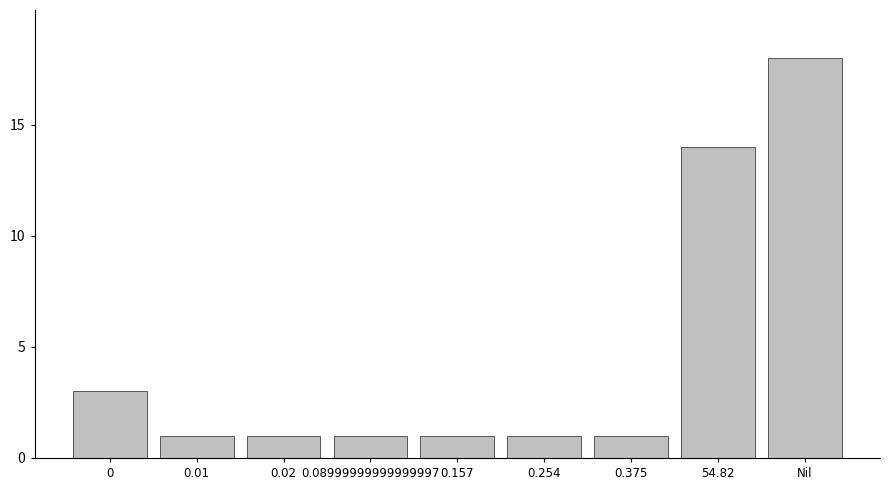

Reading left to right, transcribe all the data shown in this chart.

0=3	0.01=1	0.02=1	0.08999999999999997=1	0.157=1	0.254=1	0.375=1	54.82=14	Nil=18